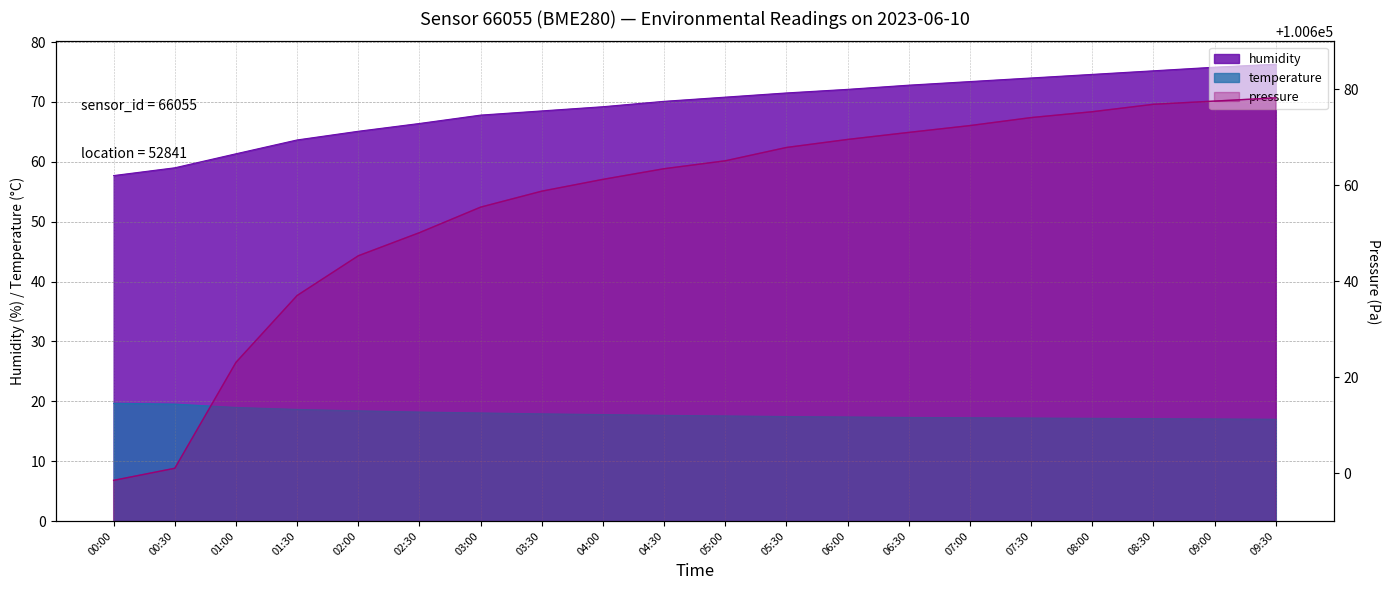

True or false: humidity and pressure intersect in this chart.

False